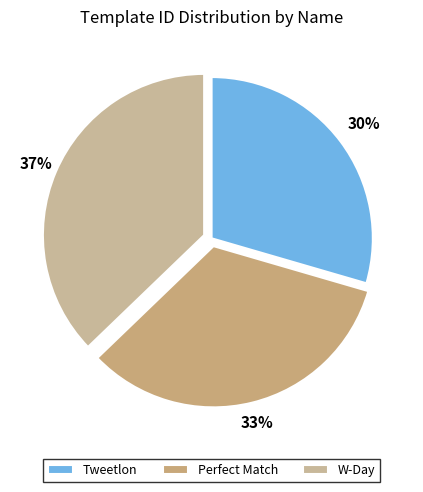

Which category has the smallest portion of the pie?

Tweetlon